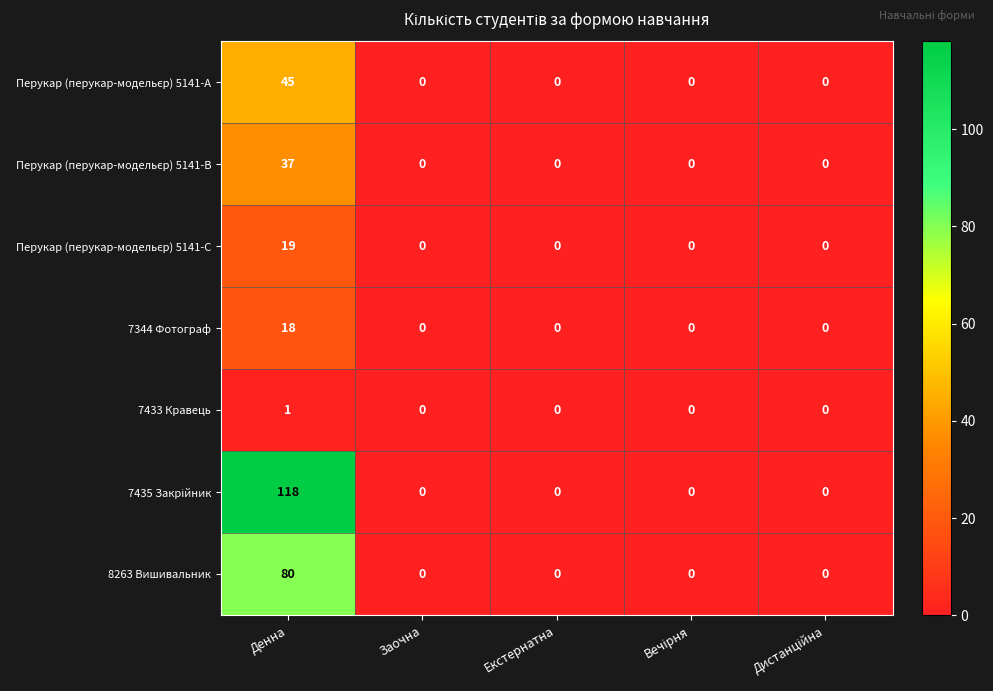

The 7344 Фотограф series shows 18 at Денна. True or false?

True